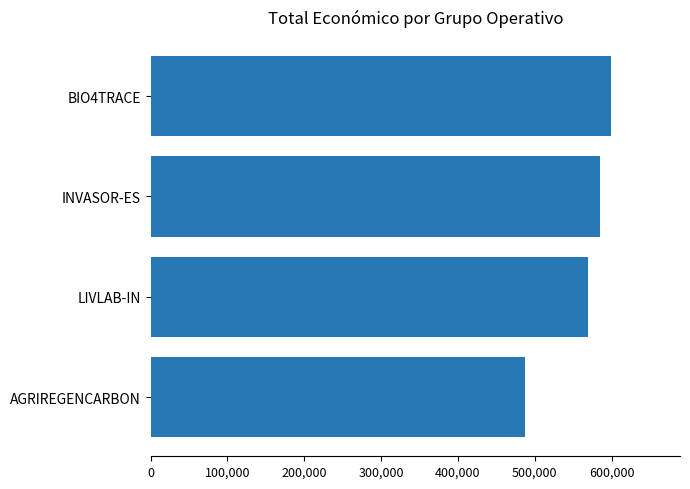

What is the value of the 2nd bar from the top?

585346